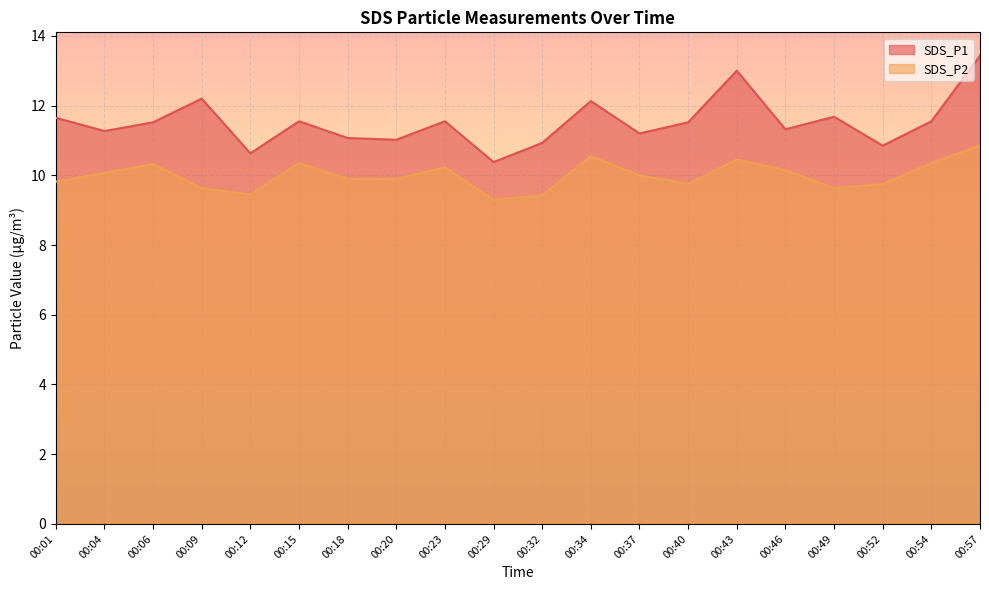

What is the smallest value displayed?

9.3